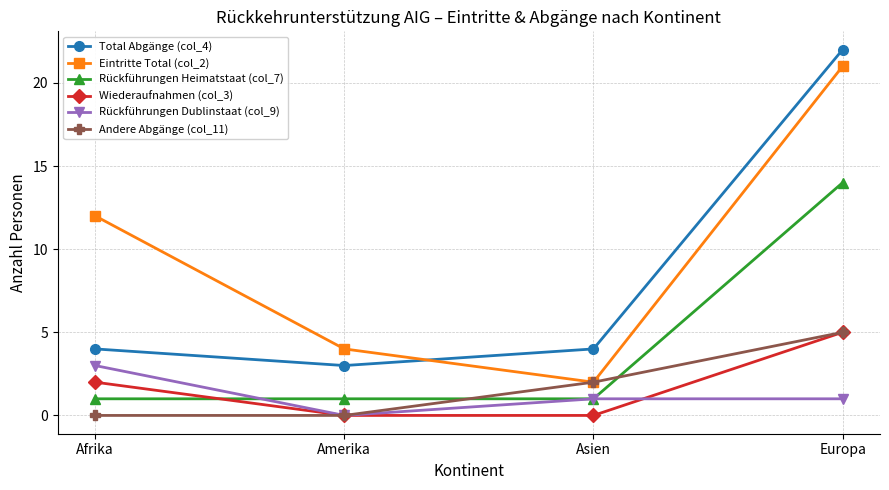

How many interior local valleys does the Rückführungen Dublinstaat (col_9) series have?

1